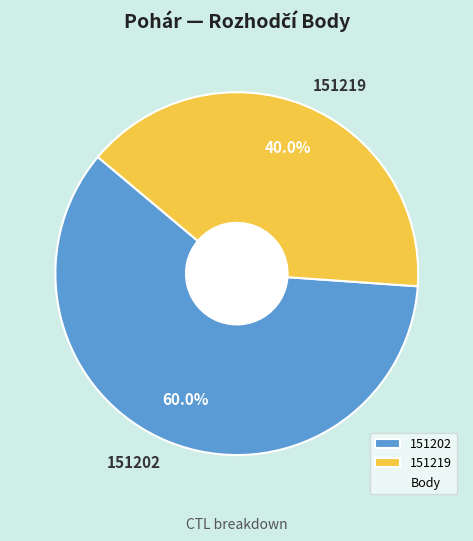

What is the smallest slice in the pie chart?

151219